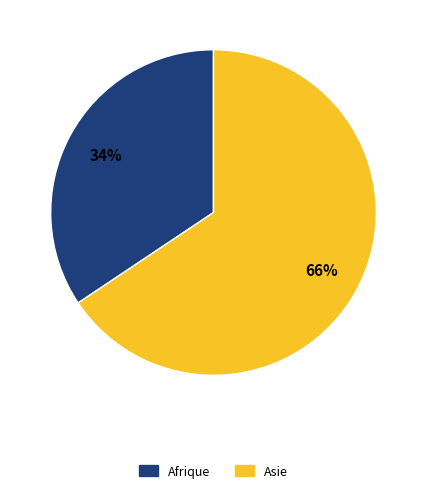

To the nearest percent, what is the average slice percentage?

50%